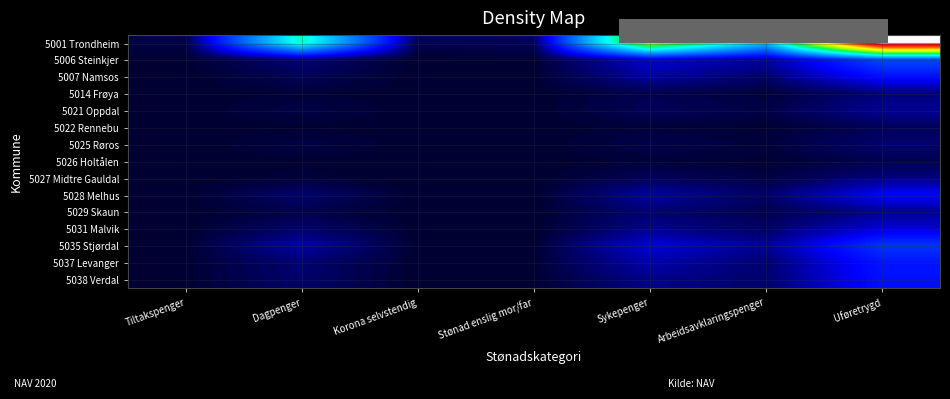

What is the minimum value shown in the chart?

0.2